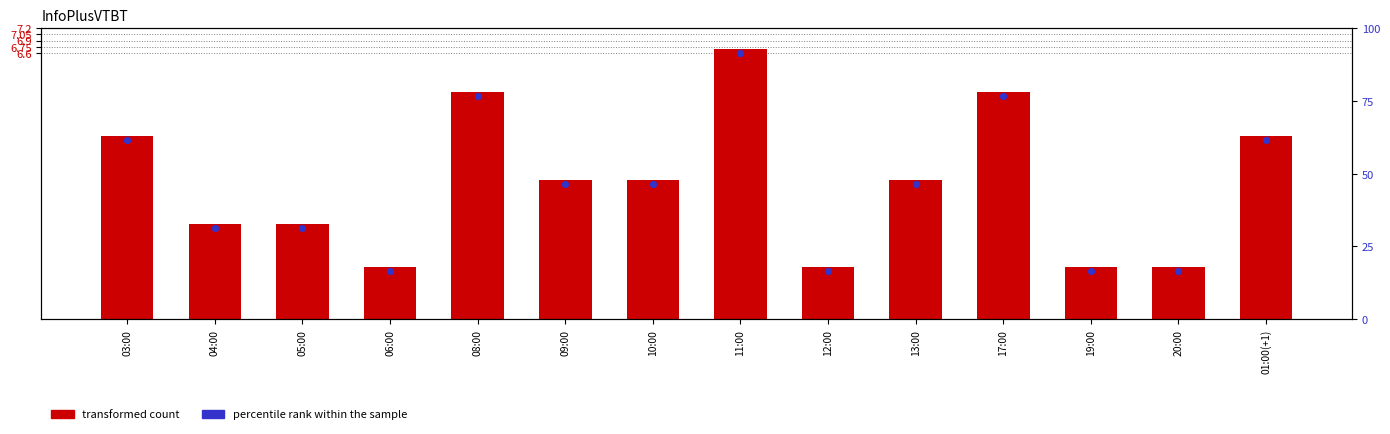

What is the total value across all series at 13:00?

6.8